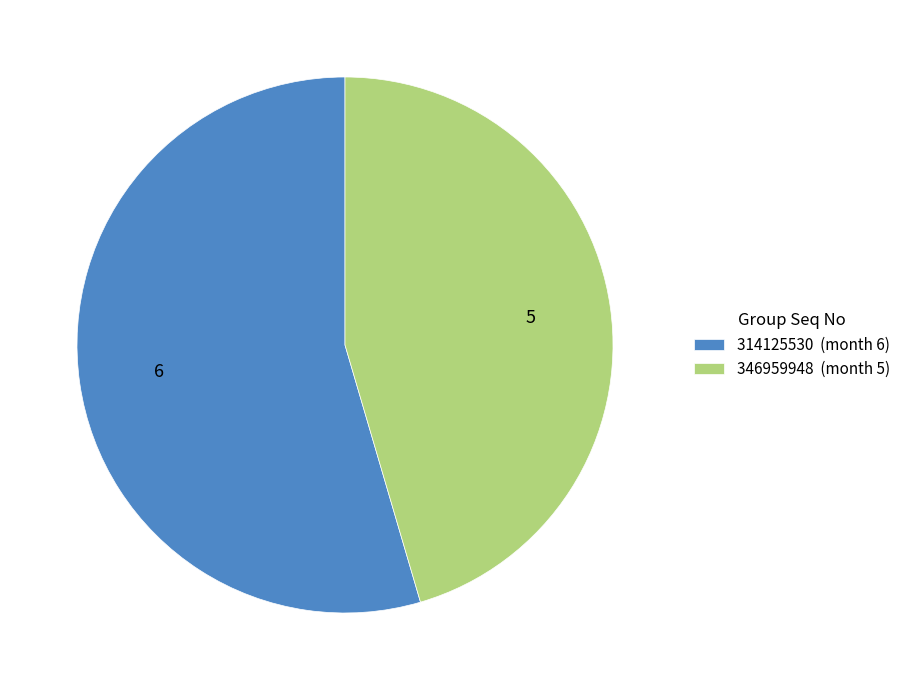

What is the ratio of the value at 314125530 (month 6) to the value at 346959948 (month 5)?

1.2